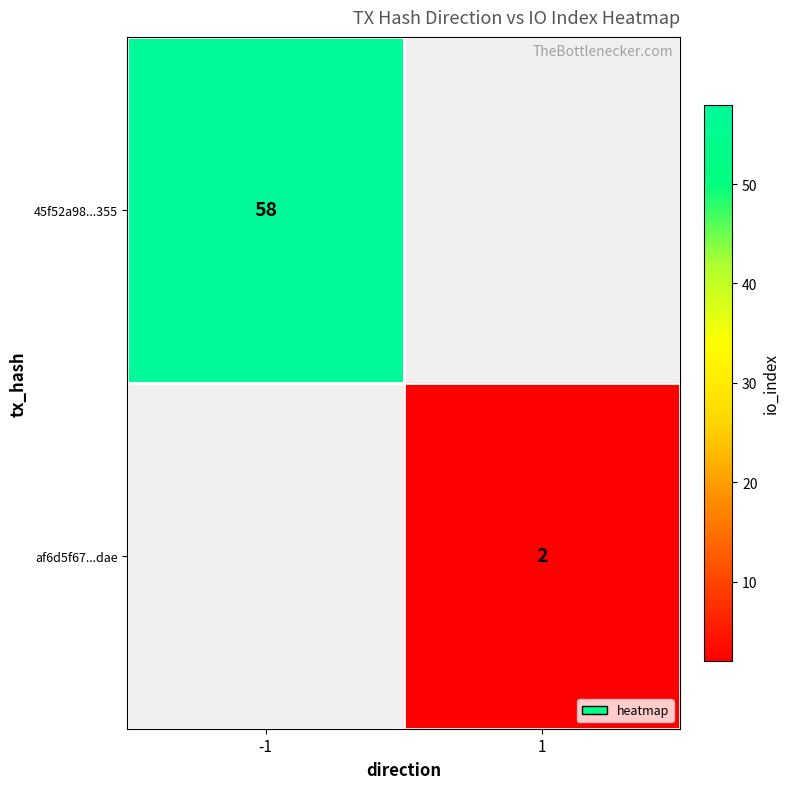

True or false: af6d5f67...dae has a value of 3.4 at 1.

False